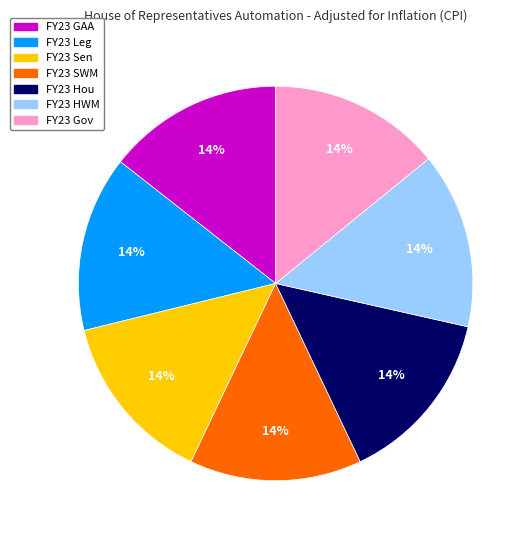

How many segments does this pie chart have?

7